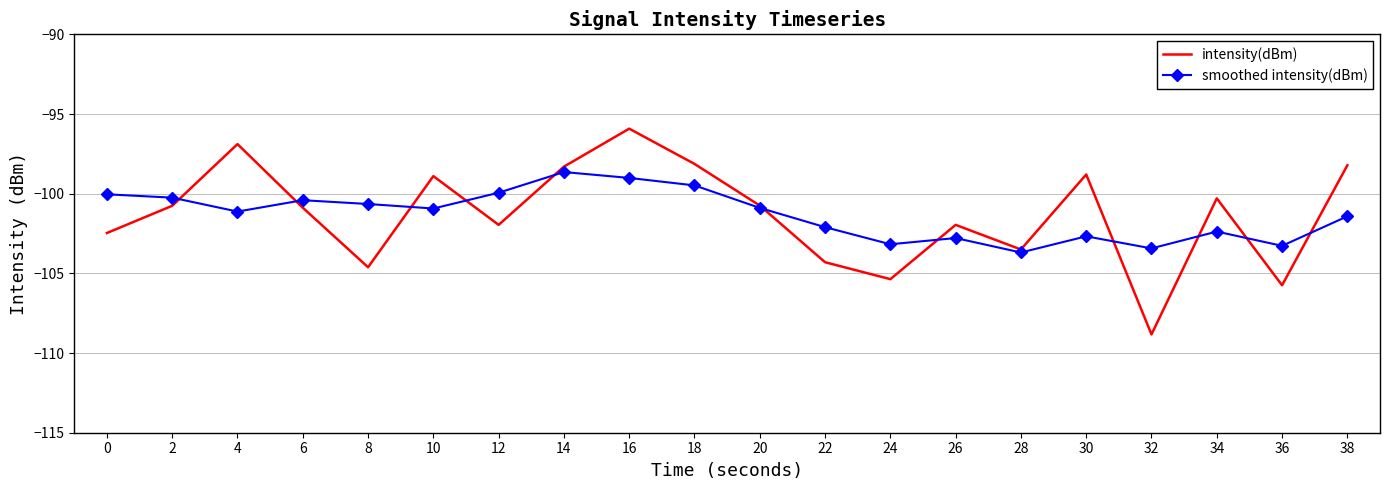

What is the difference between the smoothed intensity(dBm) values at 8 and 34?

1.7